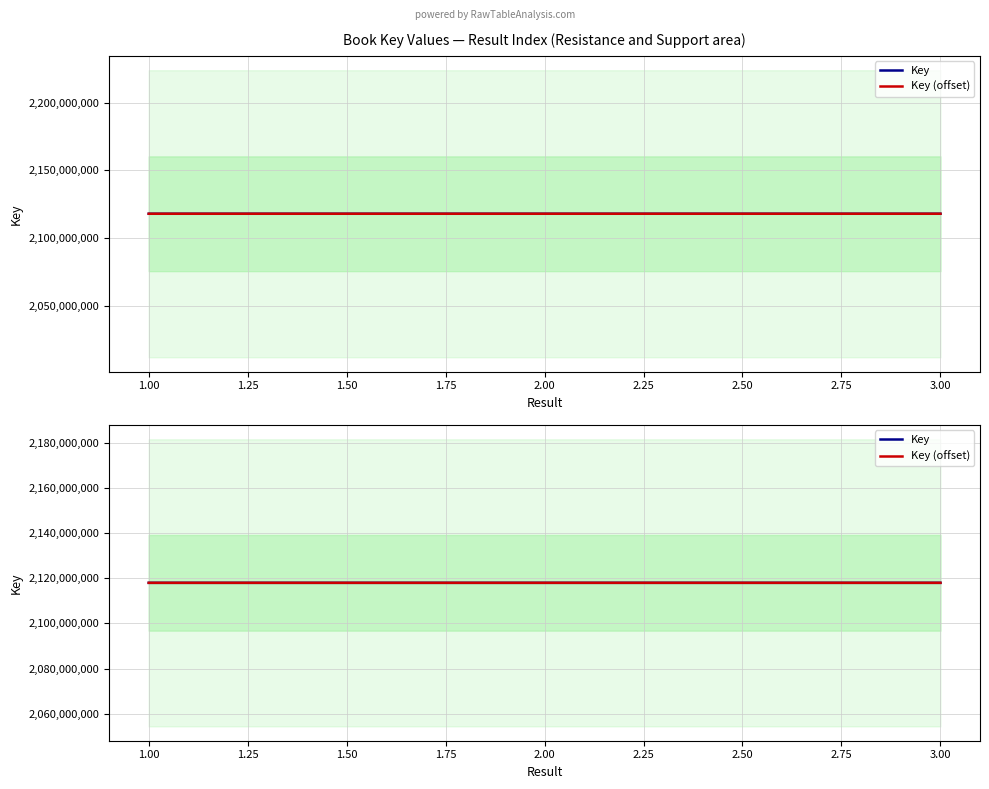

What are all the series names shown in the legend?

Key, Key (offset)